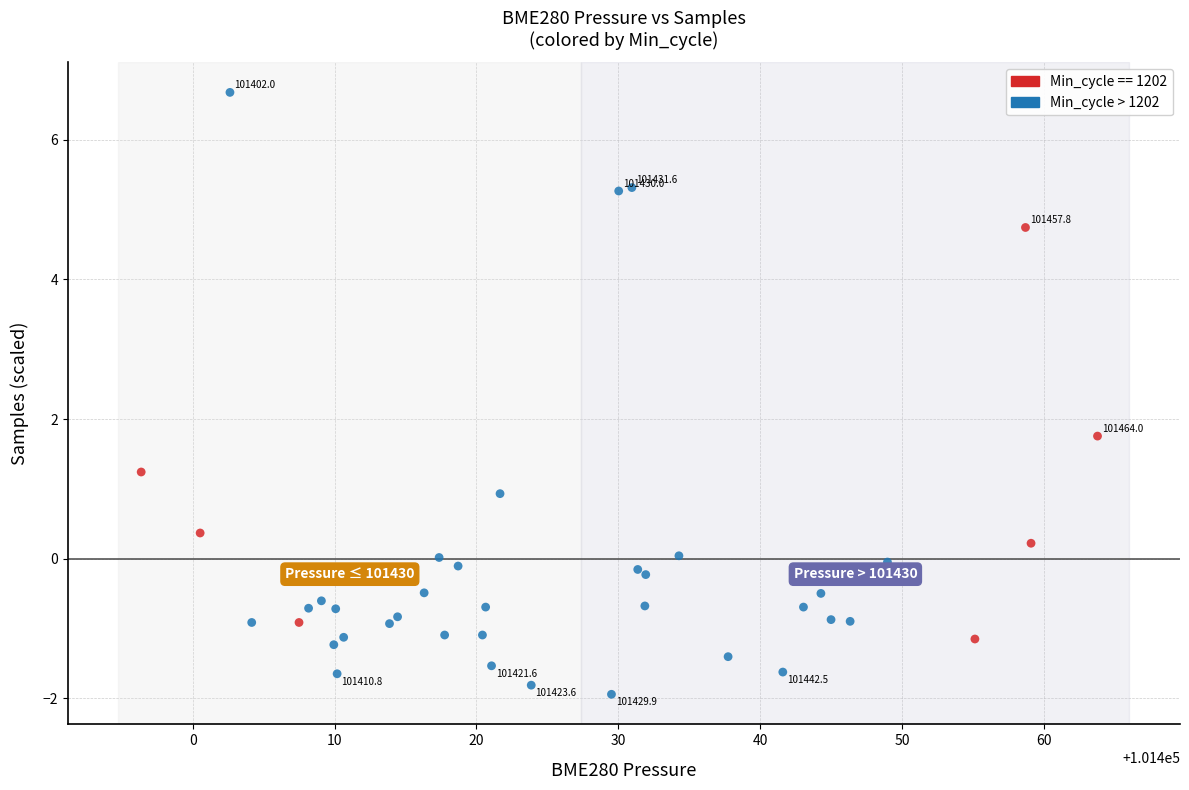

Which series contains the lowest Y value?

Min_cycle > 1202